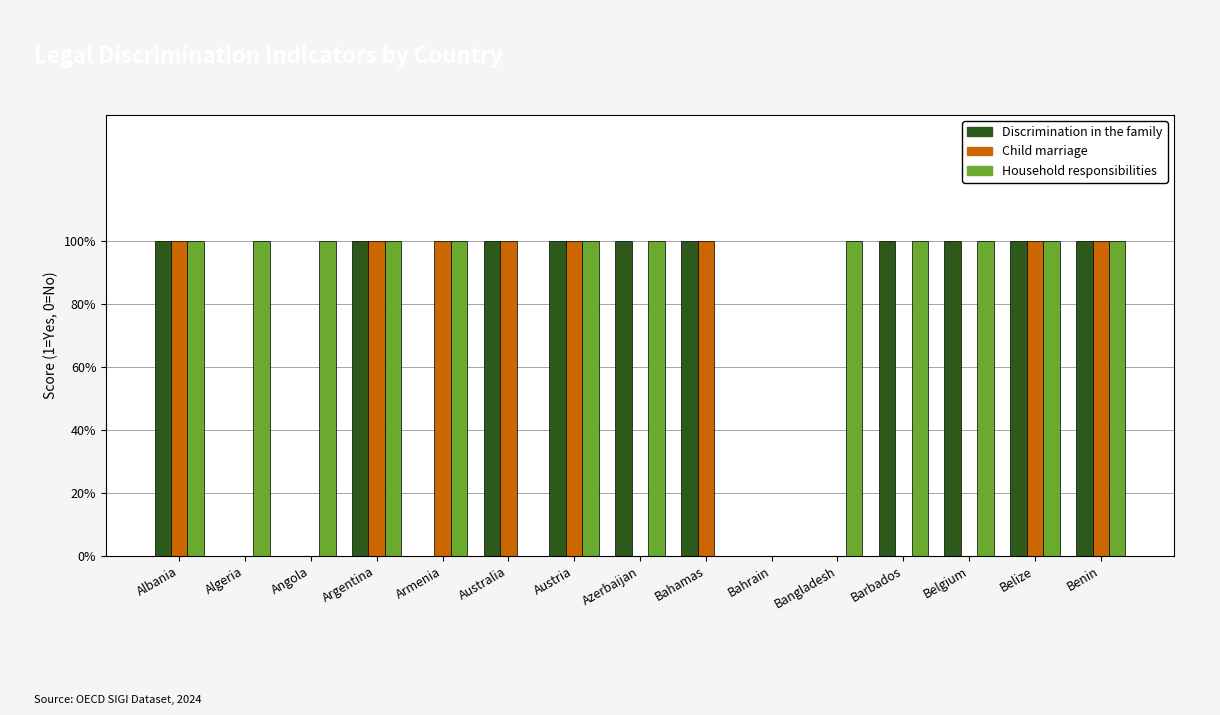

Reading left to right, transcribe all the data shown in this chart.

Discrimination in the family: 1	0	0	1	0	1	1	1	1	0	0	1	1	1	1
Child marriage: 1	0	0	1	1	1	1	0	1	0	0	0	0	1	1
Household responsibilities: 1	1	1	1	1	0	1	1	0	0	1	1	1	1	1